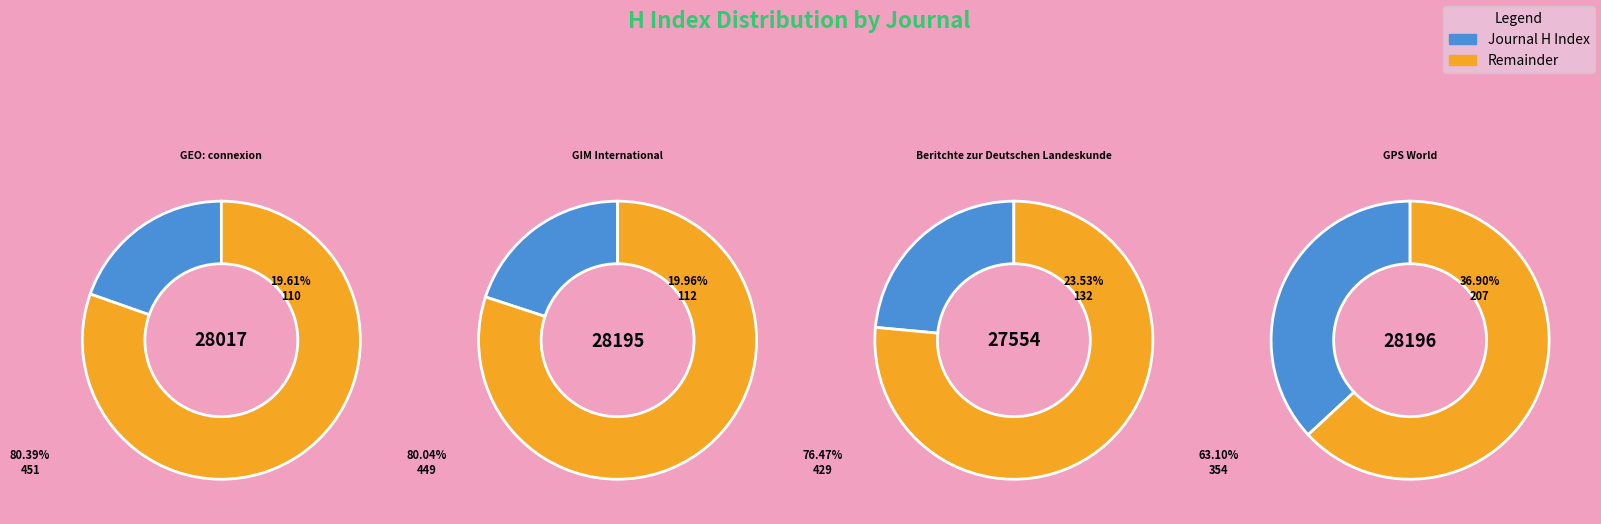

Which has a higher value, GPS World or GEO: connexion?

GPS World